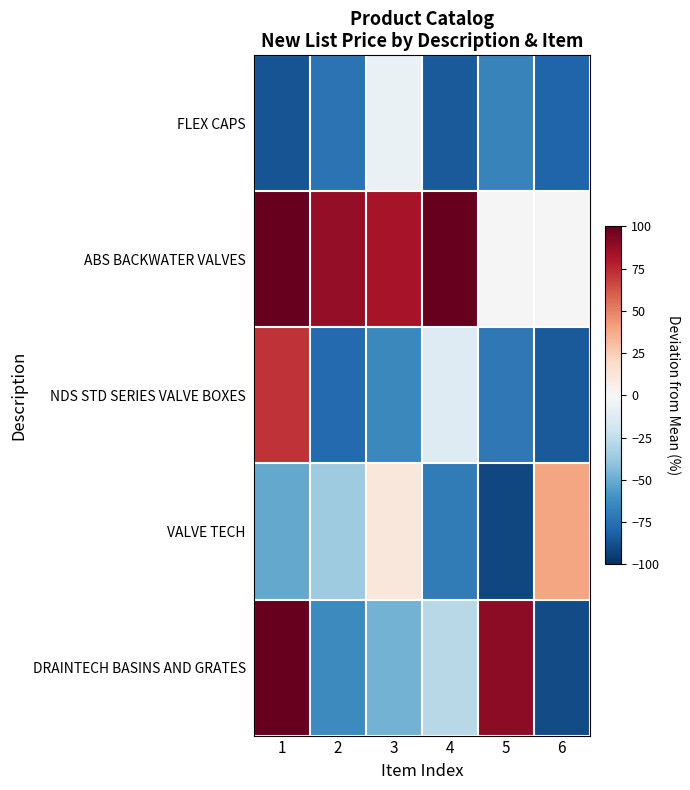

Rank the series by their maximum value, from highest to lowest.

DRAINTECH BASINS AND GRATES, ABS BACKWATER VALVES, NDS STD SERIES VALVE BOXES, VALVE TECH, FLEX CAPS